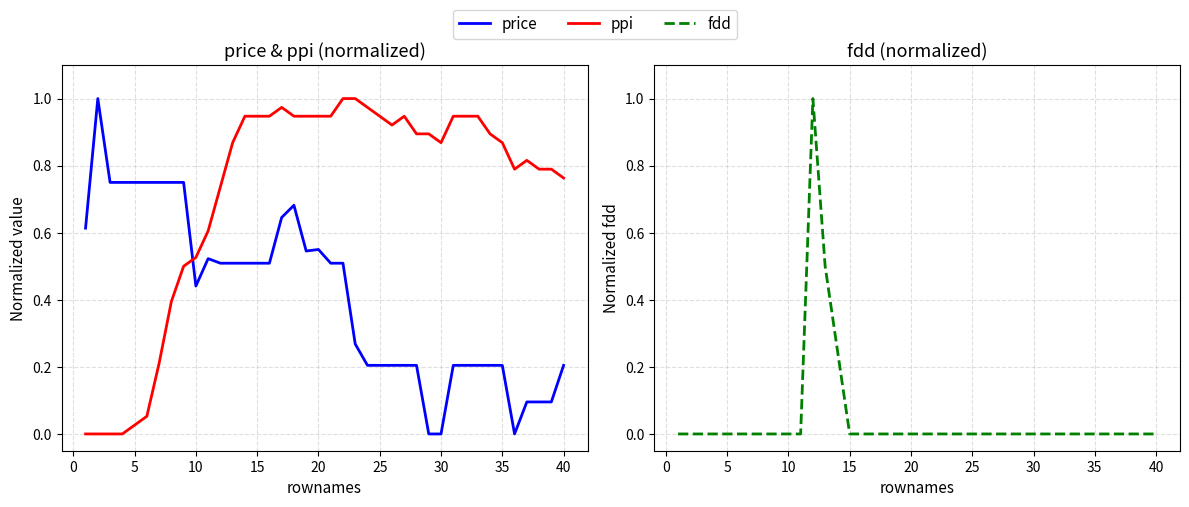

How many categories are shown in the chart?

40